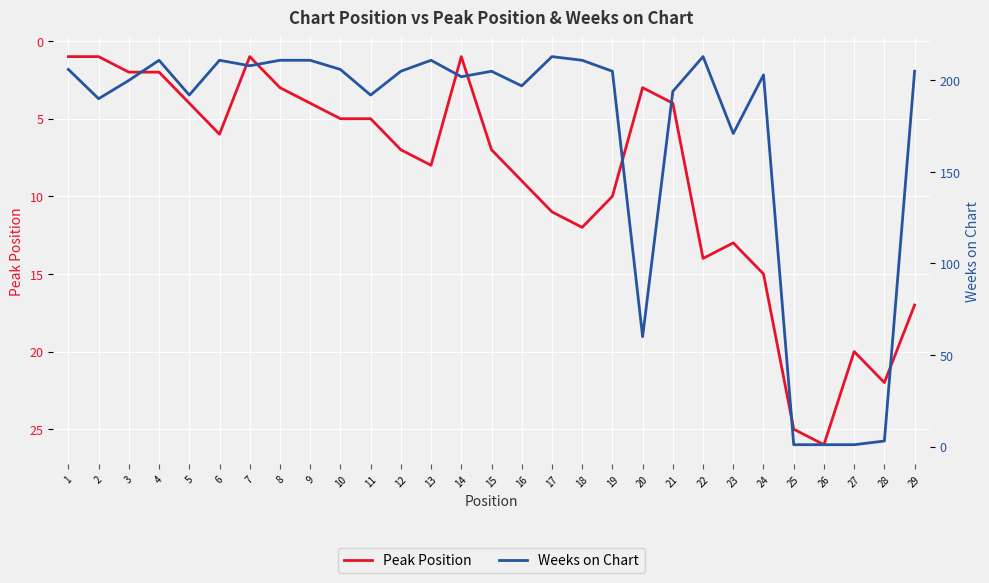

Reading left to right, what are all the values shown in this chart?

Peak Position: 1=1	2=1	3=2	4=2	5=4	6=6	7=1	8=3	9=4	10=5	11=5	12=7	13=8	14=1	15=7	16=9	17=11	18=12	19=10	20=3	21=4	22=14	23=13	24=15	25=25	26=26	27=20	28=22	29=17
Weeks on Chart: 1=206	2=190	3=200	4=211	5=192	6=211	7=208	8=211	9=211	10=206	11=192	12=205	13=211	14=202	15=205	16=197	17=213	18=211	19=205	20=60	21=194	22=213	23=171	24=203	25=1	26=1	27=1	28=3	29=205